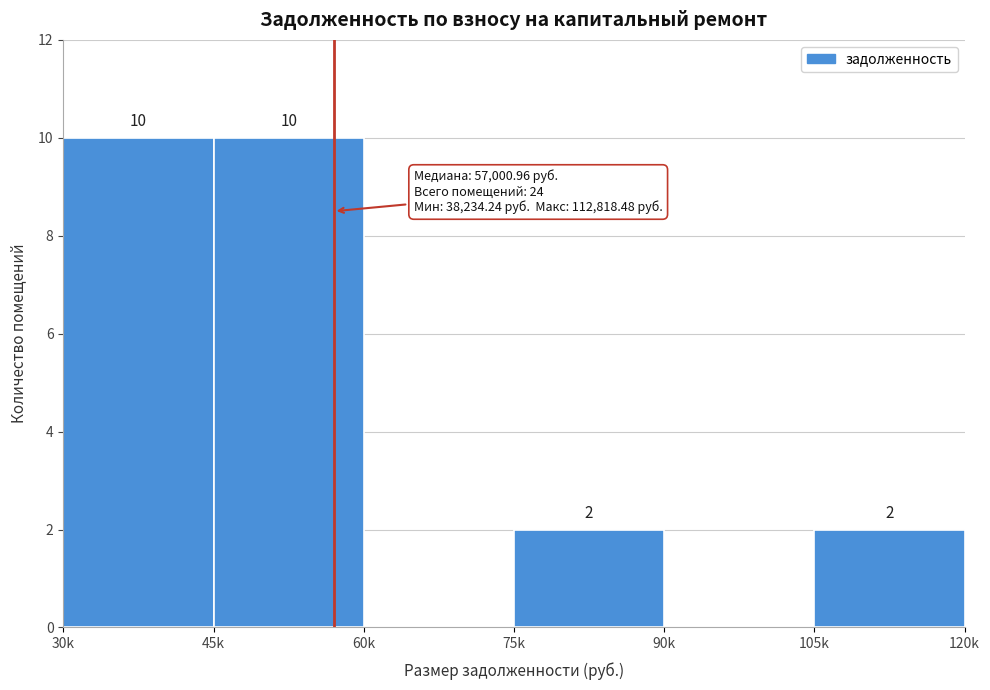

Reading right to left, what are all the values shown in this chart?

105k=2	90k=0	75k=2	60k=0	45k=10	30k=10